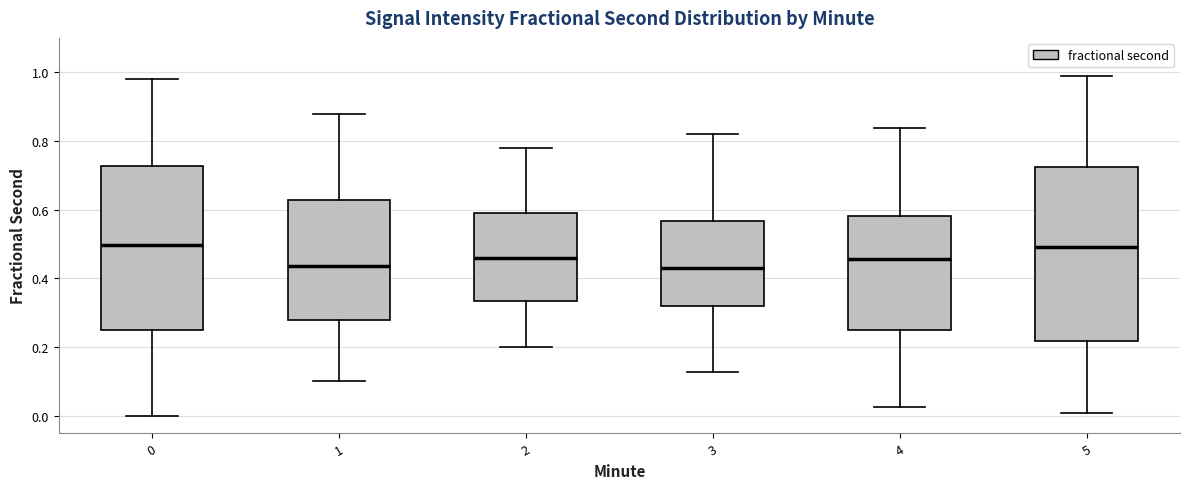

Reading left to right, transcribe this box plot: for each box, give where its median line is, the range the box spans, and where its two whiskers end, as read against the y-axis. The values are not printed on the chart, so give them approximately, as read against the axis.

0: median 0.50, box 0.26 to 0.72, whiskers 0.00 to 0.98
1: median 0.44, box 0.28 to 0.62, whiskers 0.10 to 0.88
2: median 0.46, box 0.34 to 0.58, whiskers 0.20 to 0.78
3: median 0.42, box 0.32 to 0.56, whiskers 0.12 to 0.82
4: median 0.46, box 0.24 to 0.58, whiskers 0.02 to 0.84
5: median 0.50, box 0.22 to 0.72, whiskers 0.00 to 0.98